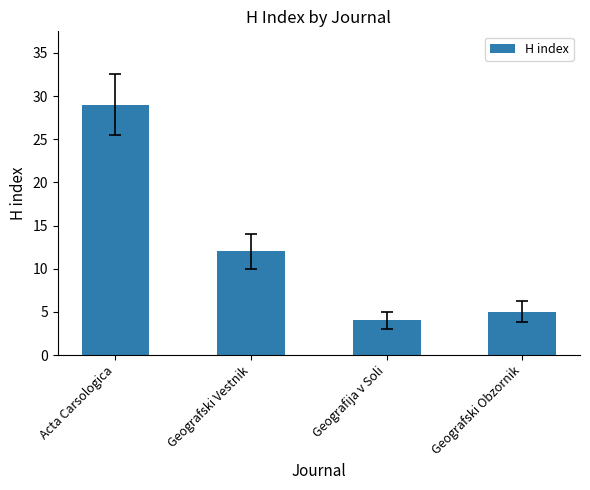

Reading left to right, what are all the values shown in this chart?

Acta Carsologica=29	Geografski Vestnik=12	Geografija v Soli=4	Geografski Obzornik=5